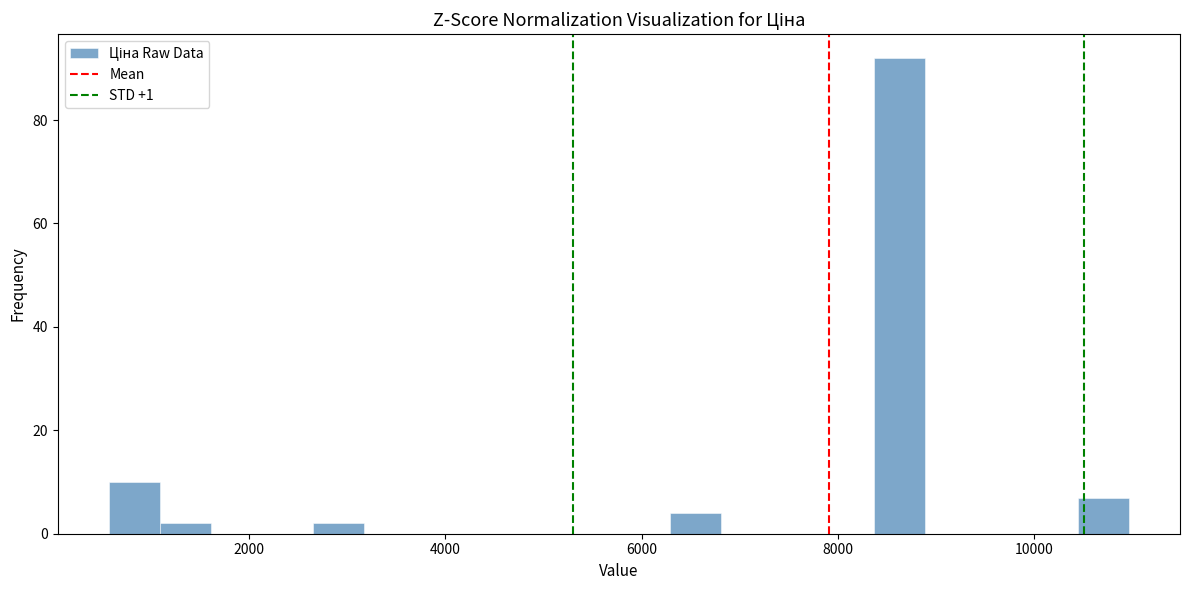

Around what value on the x-axis is the tallest bar? Give the approximate position of its centre, as read against the axis.

8600